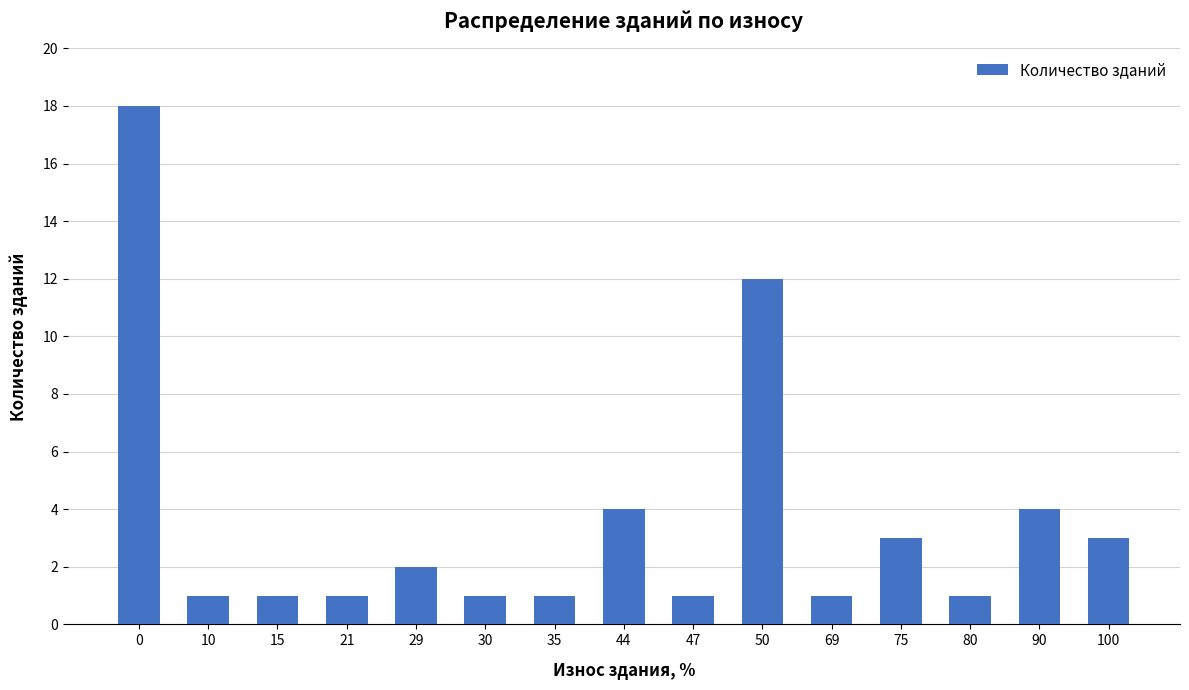

What is the difference between the maximum and second lowest values?

17